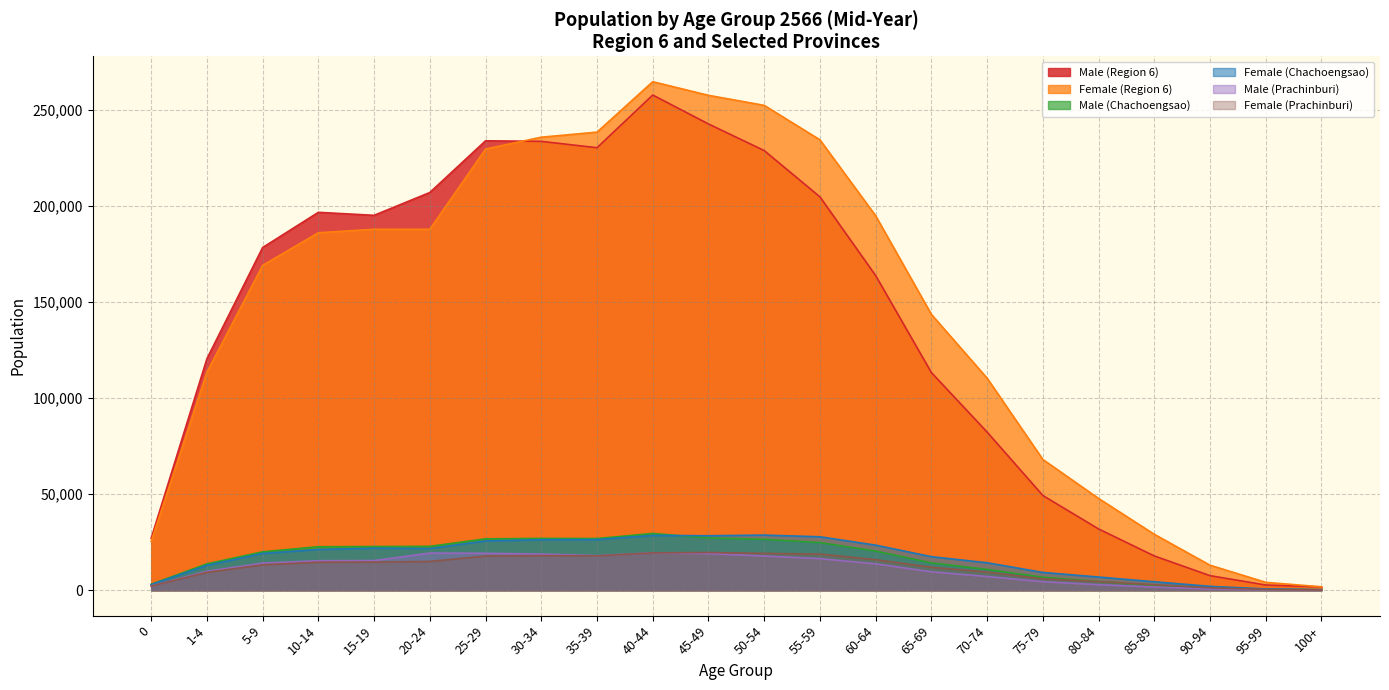

What is the sum of all Female (Prachinburi) values?

251980